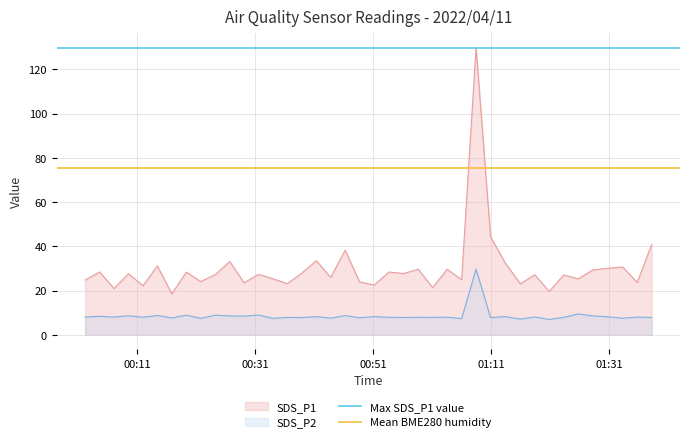

What is the lowest value of the SDS_P1 series?

18.5